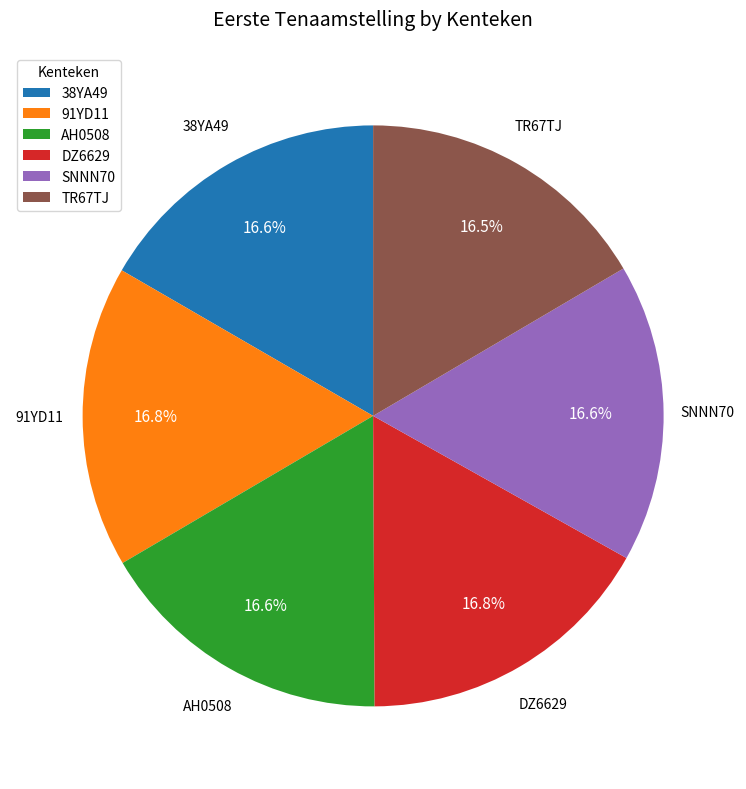

What is the ratio of the value at SNNN70 to the value at AH0508?

1.0